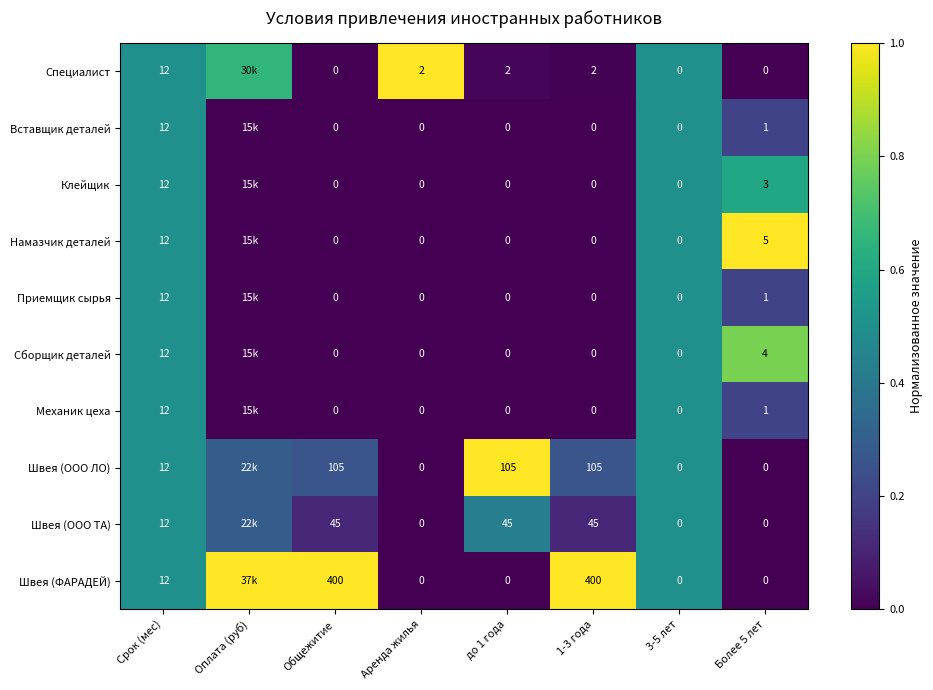

Is it true that Клейщик equals 0.0 at Общежитие?

True